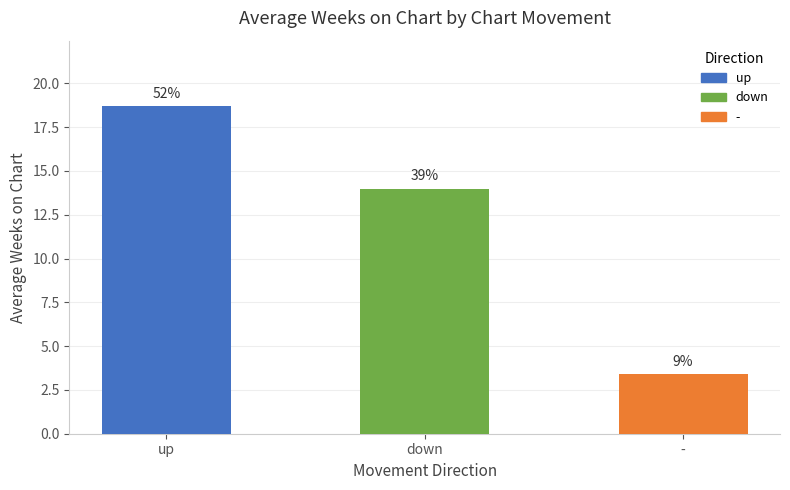

What is the maximum value shown in the chart?

18.7